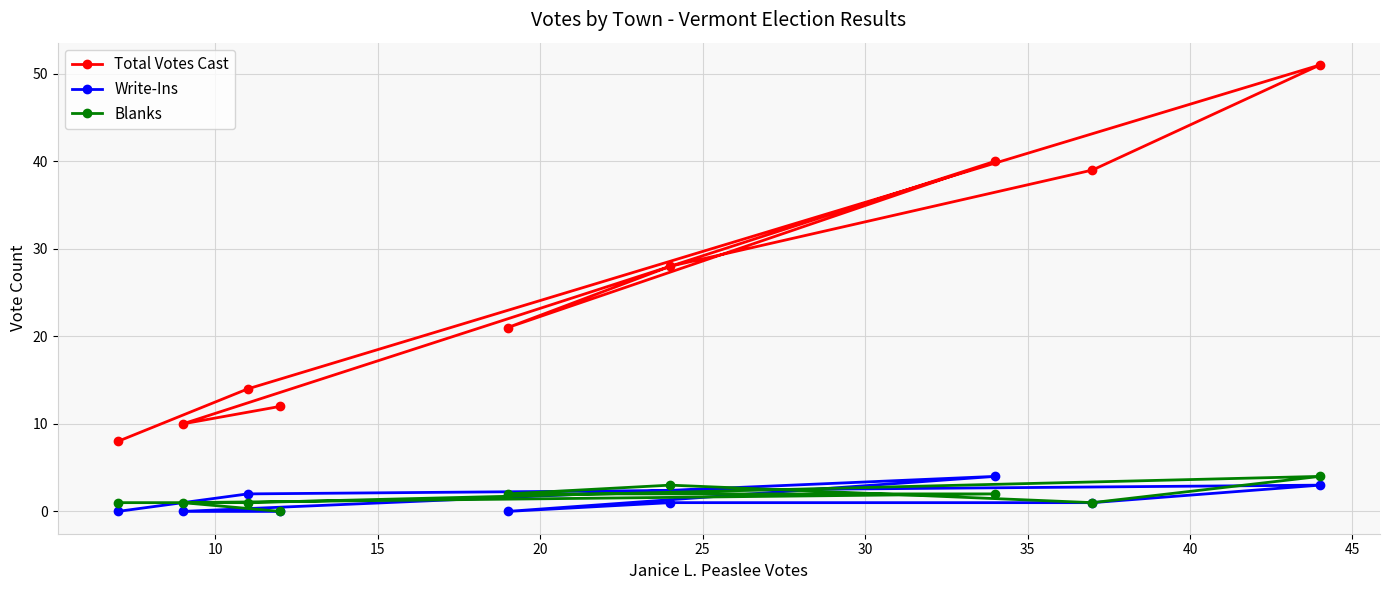

What is the maximum value for Total Votes Cast?

51